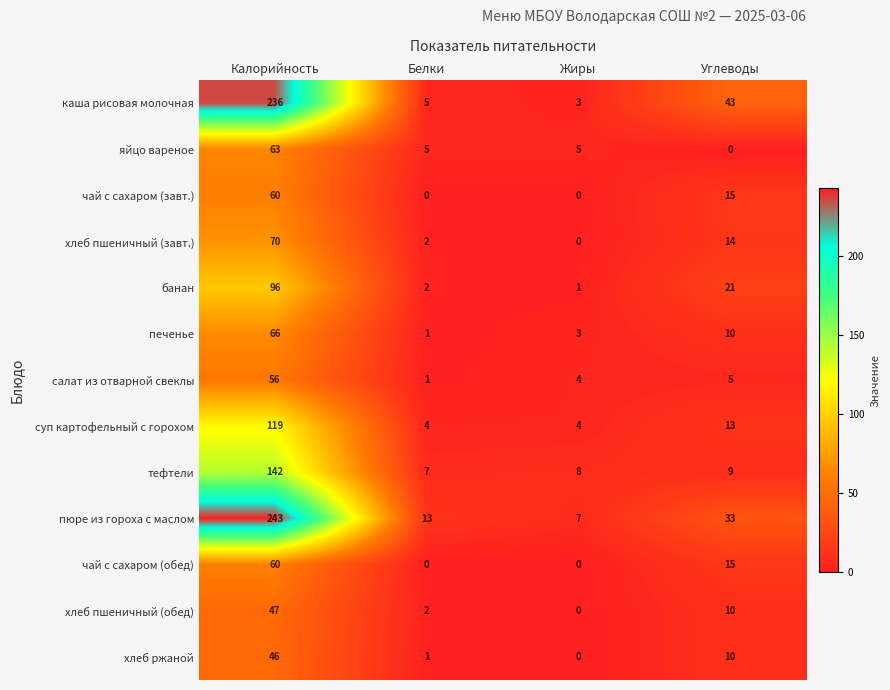

The яйцо вареное series shows 3 at Белки. True or false?

False